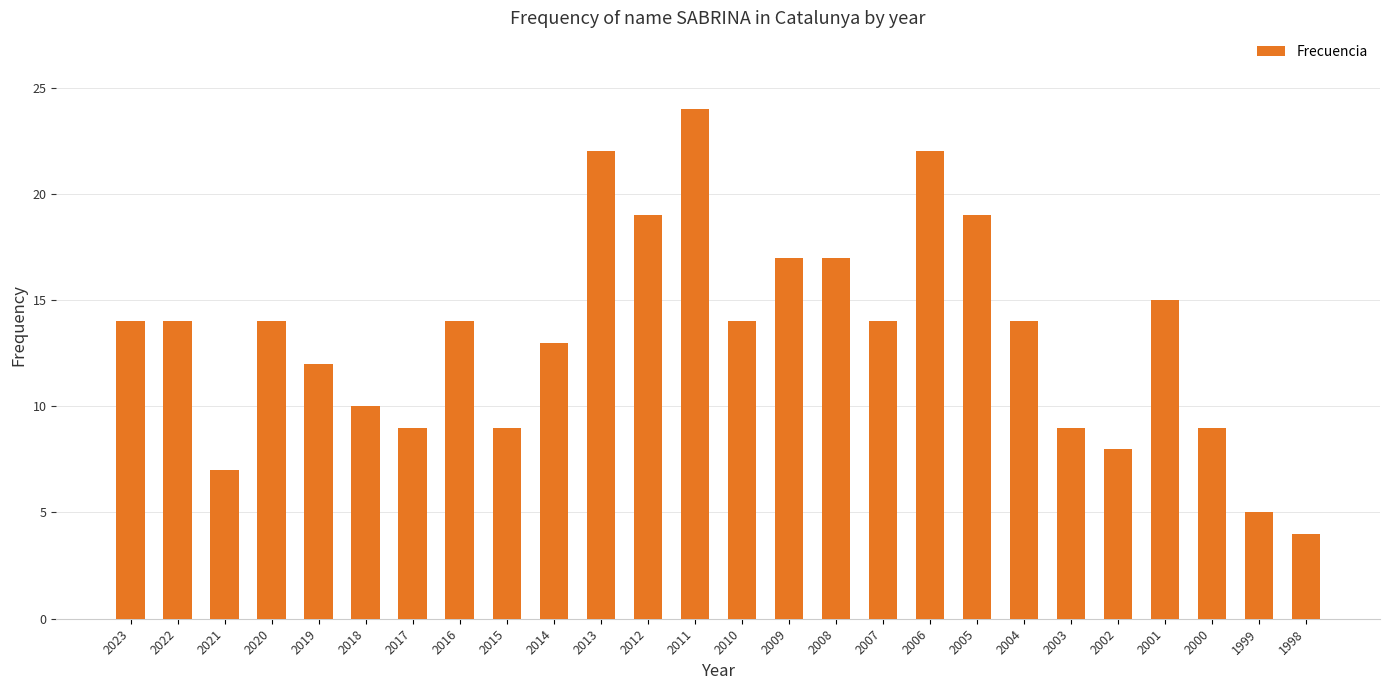

The value at 2021 is 11. True or false?

False